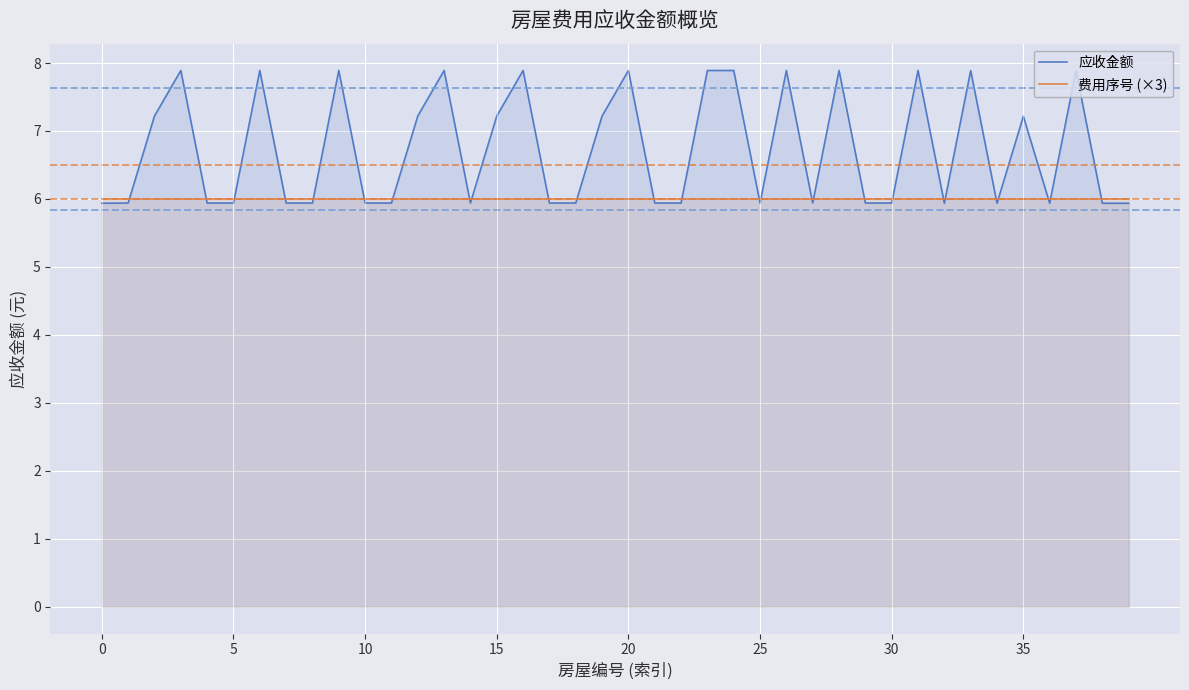

Which series has the widest spread of values?

应收金额